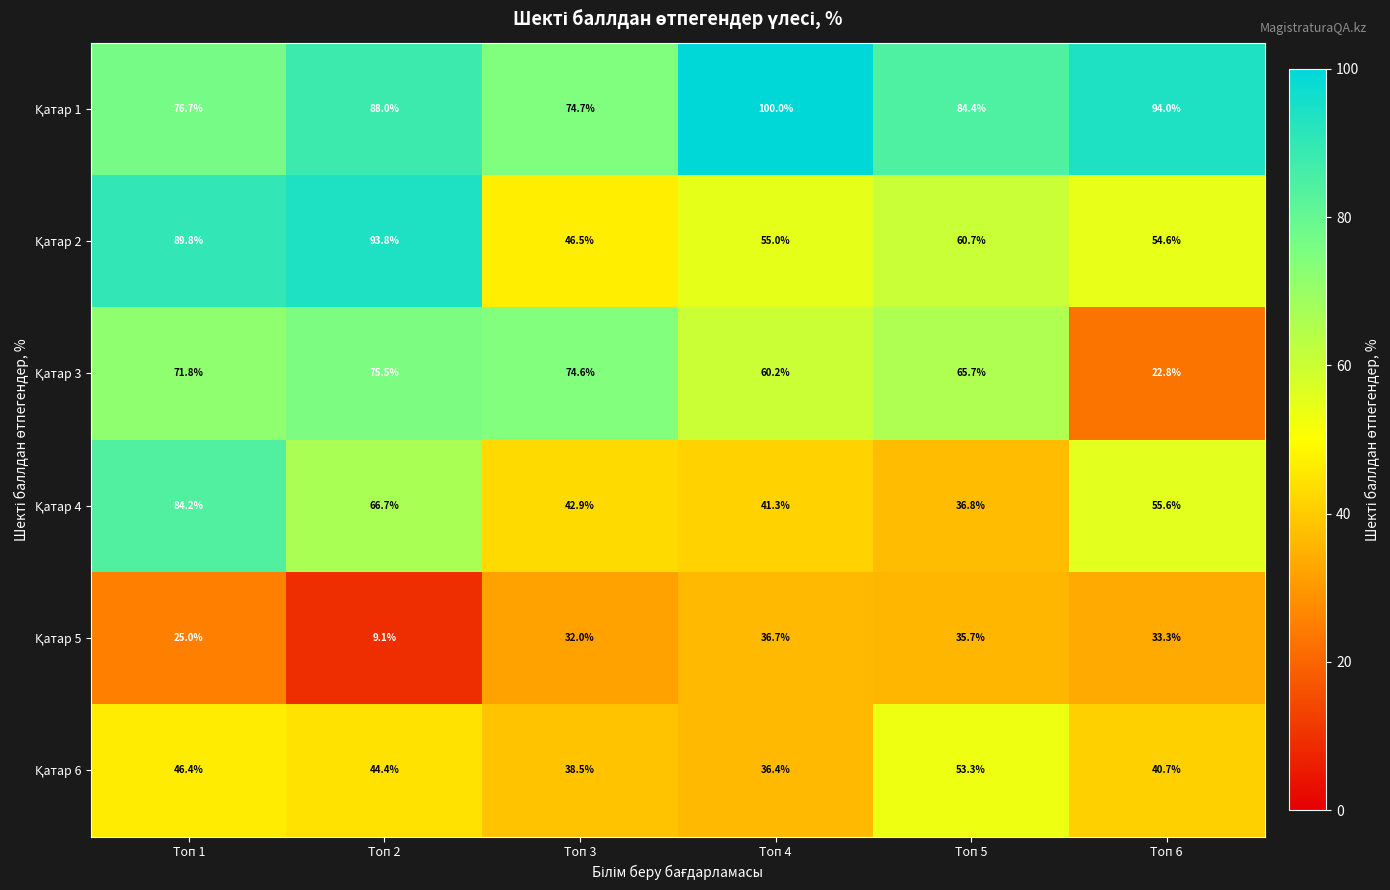

How many distinct data groups are displayed?

6